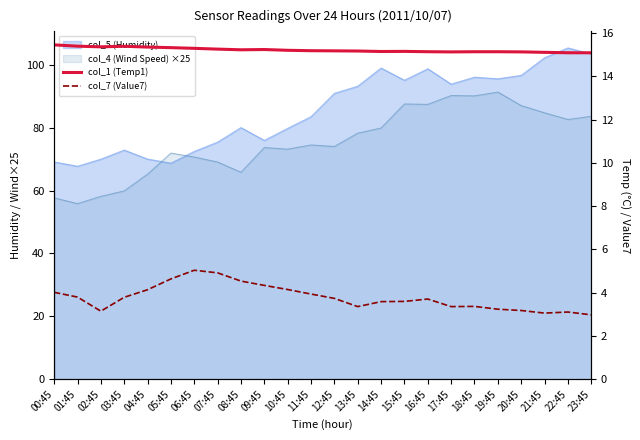

How many col_1 (Temp1) values are between 15 and 16?

24